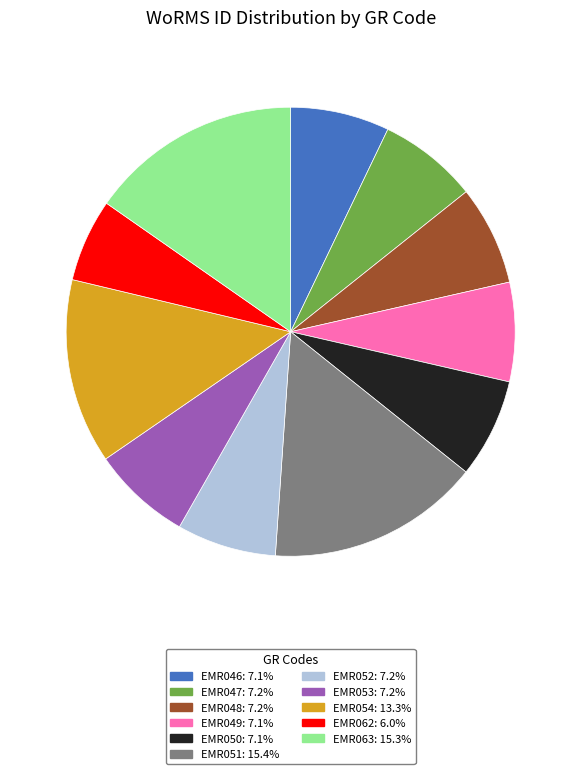

The EMR047 slice represents 7% of the pie. True or false?

True